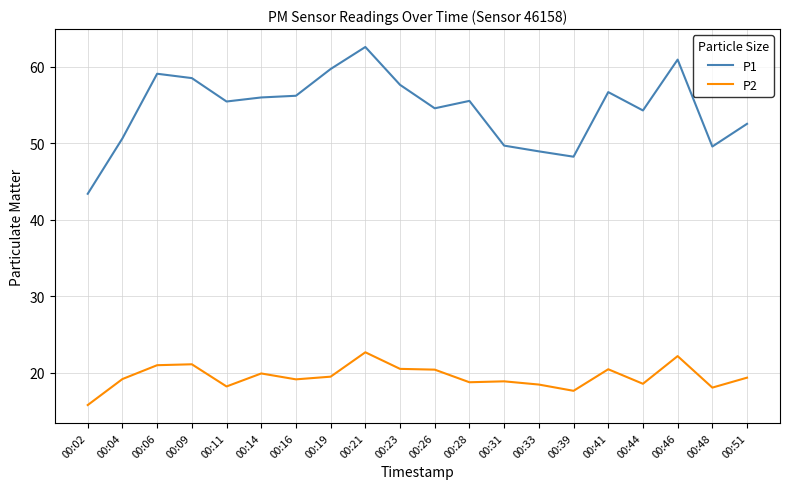

How many lines are shown in the chart?

2